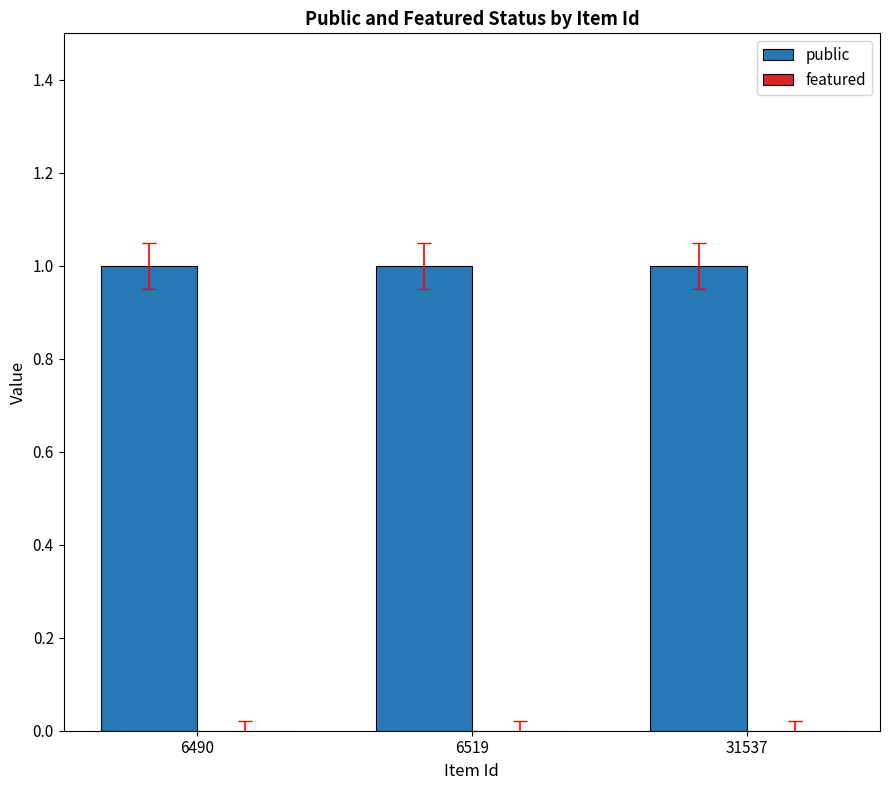

What is the greatest value displayed?

1